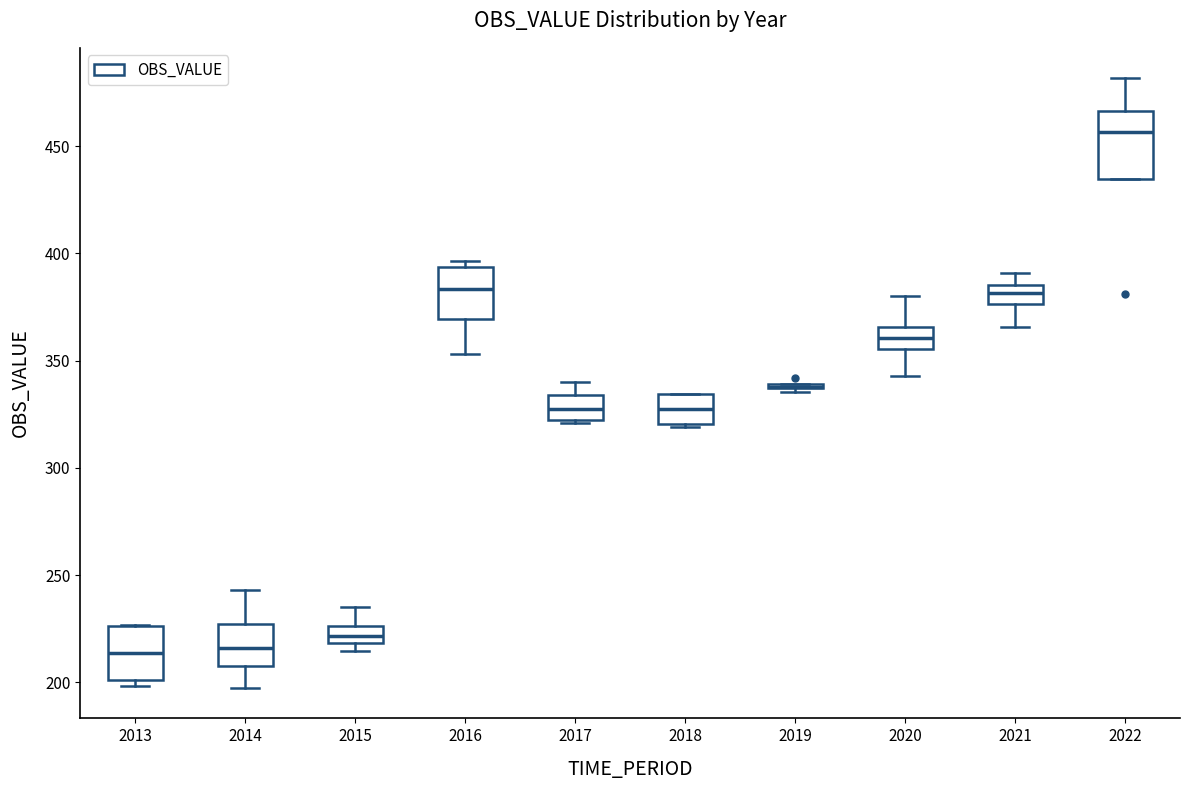

Where does the median line of the box at x = 2020 sit on the y-axis? The values are not printed on the chart, so give them approximately, as read against the axis.

360